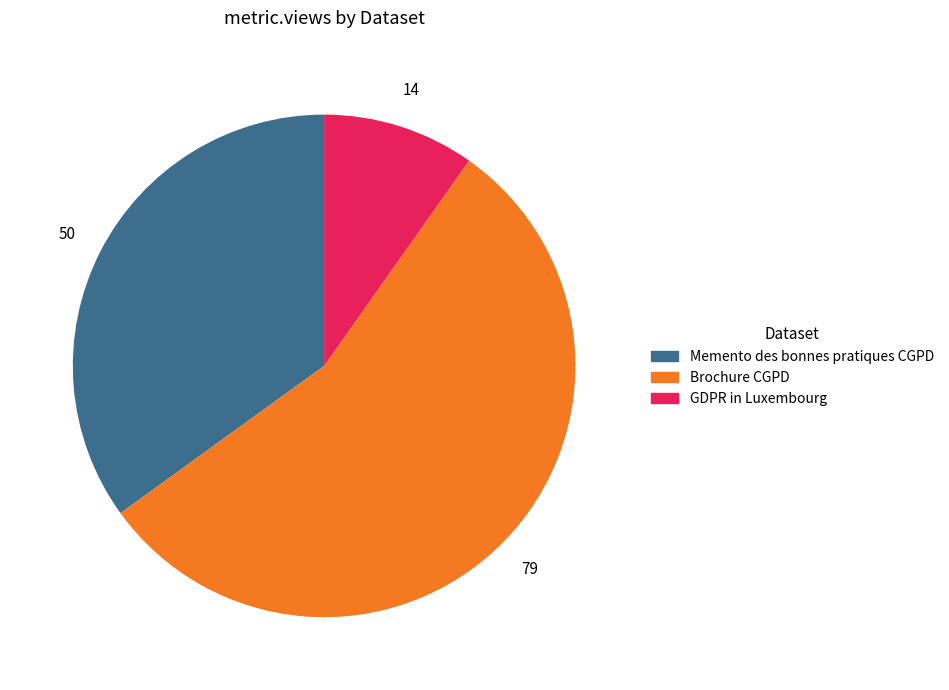

Do Memento des bonnes pratiques CGPD and GDPR in Luxembourg together represent more than half of the pie?

No